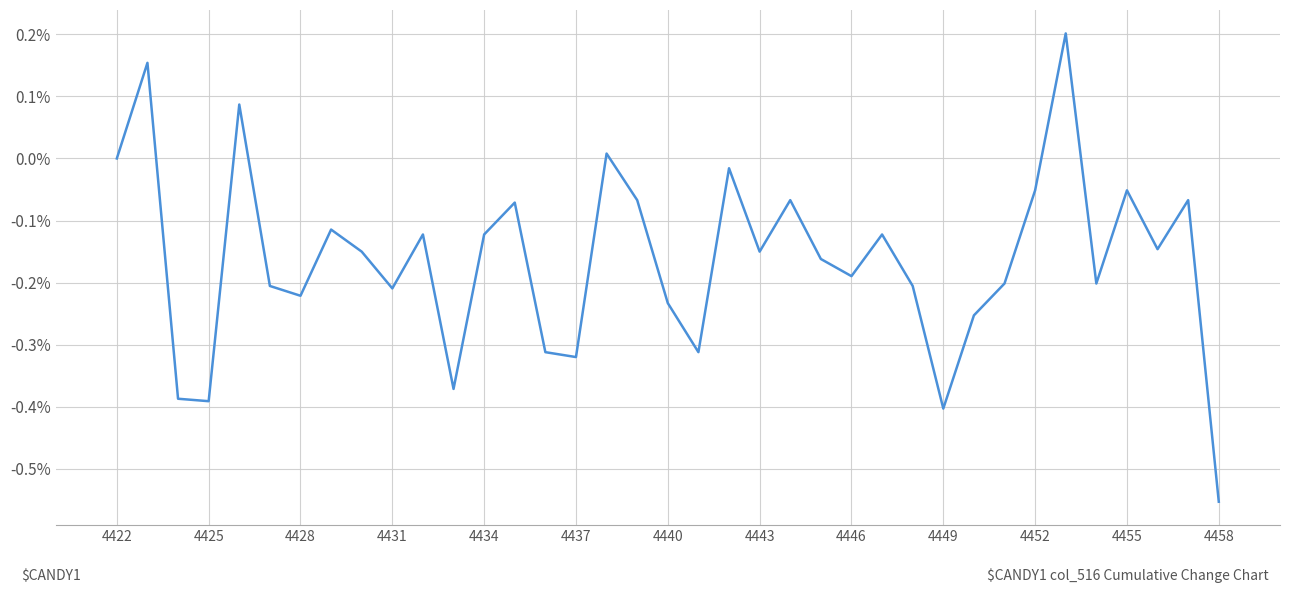

What is the difference between the maximum and minimum values?

0.8